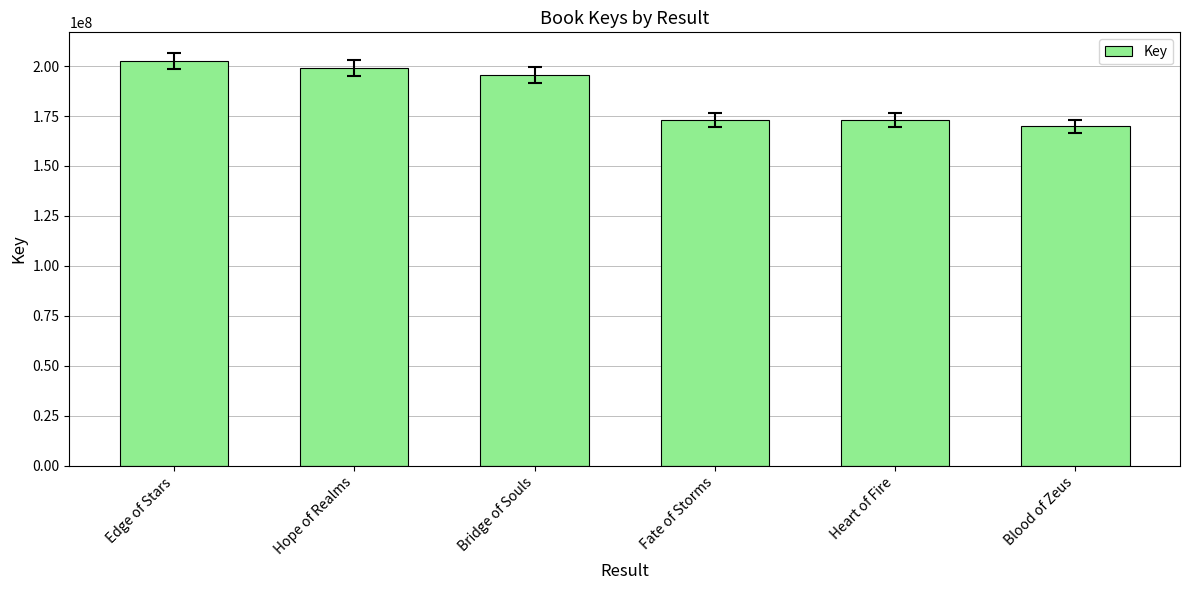

Read the value at Heart of Fire.

172847394